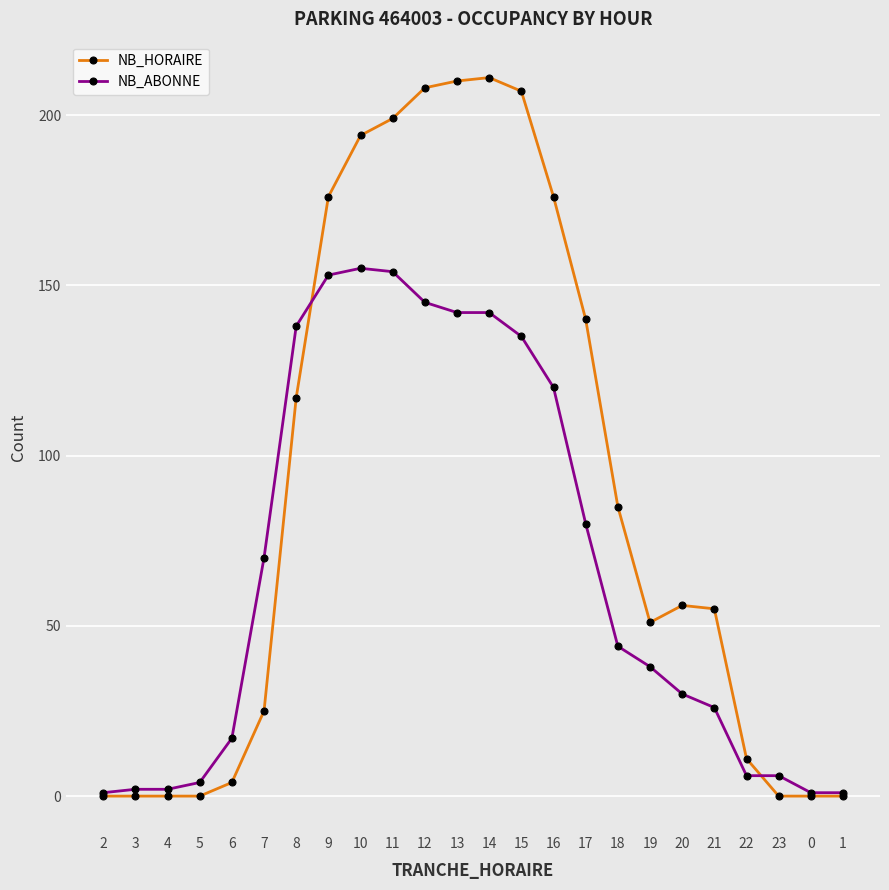

What is the difference between the NB_HORAIRE values at 5 and 15?

207